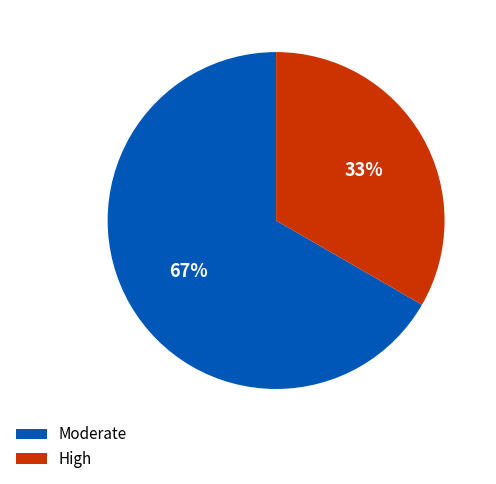

Is there a majority slice in this chart?

Yes